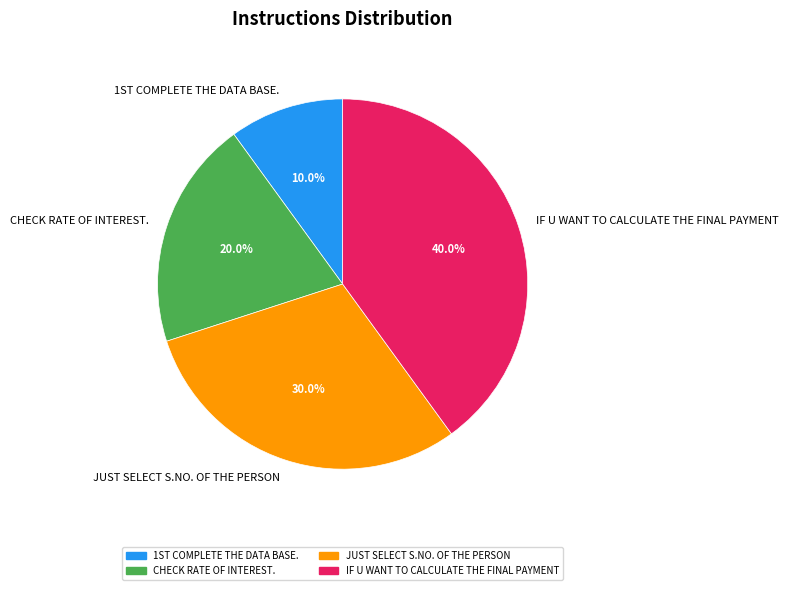

To the nearest percent, what percentage of the pie is JUST SELECT S.NO. OF THE PERSON?

30%